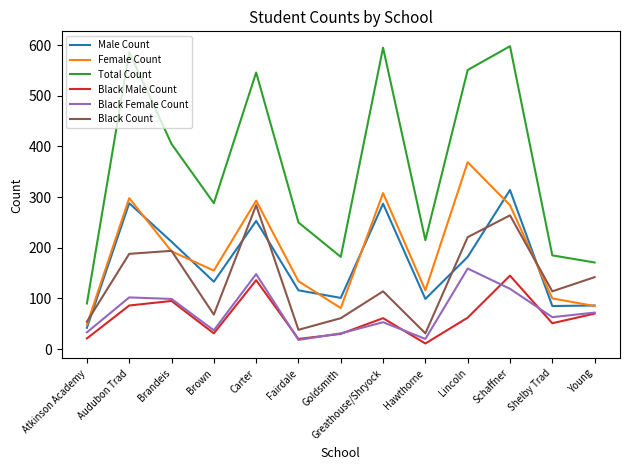

In Female Count, how many points are higher than both neighbors (excluding endpoints)?

4